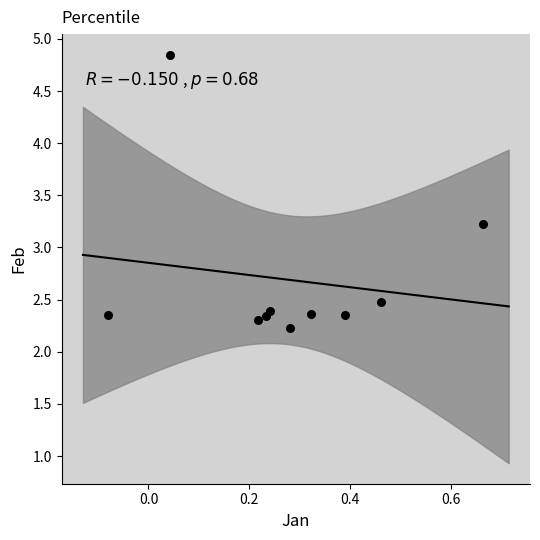

What Y value in the scatter plot is closest to 3?

3.2